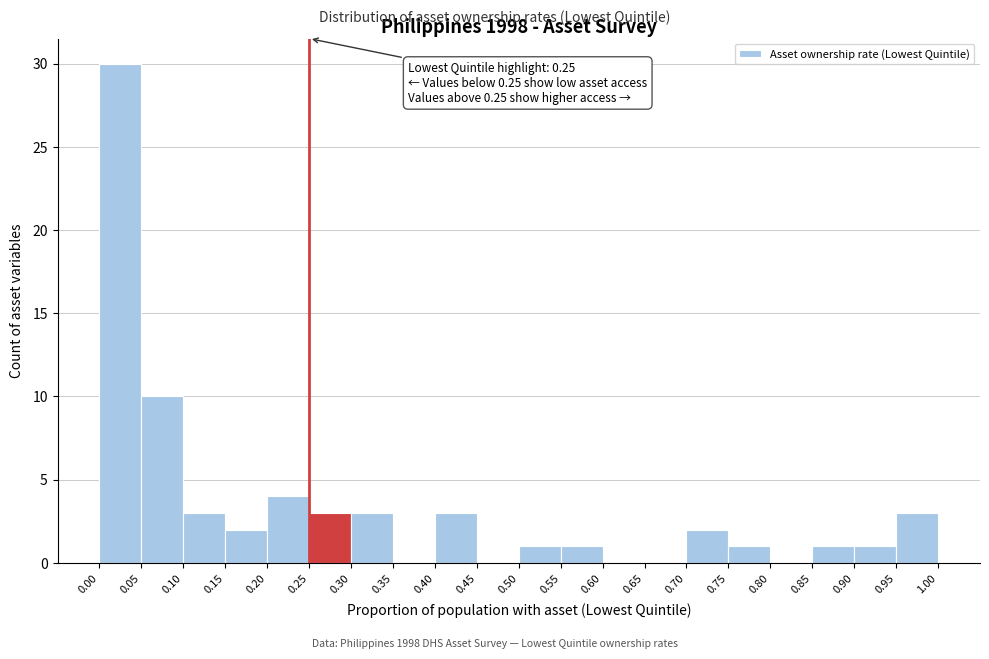

Over which range of the x-axis is the bar tallest?

0.00 to 0.05